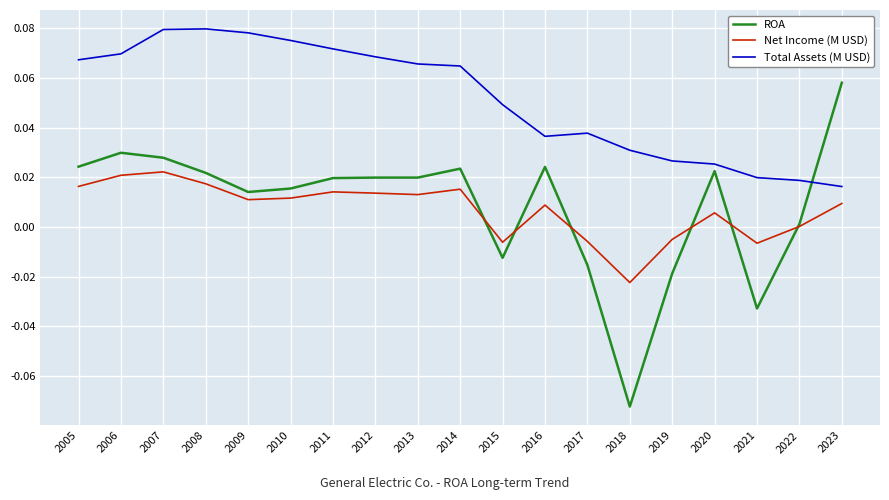

How many times do Net Income (M USD) and ROA cross each other?

6